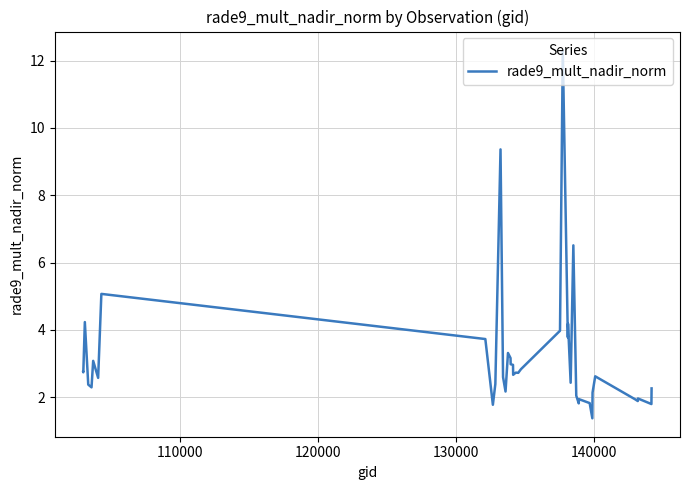

What is the maximum value shown in the chart?

12.3